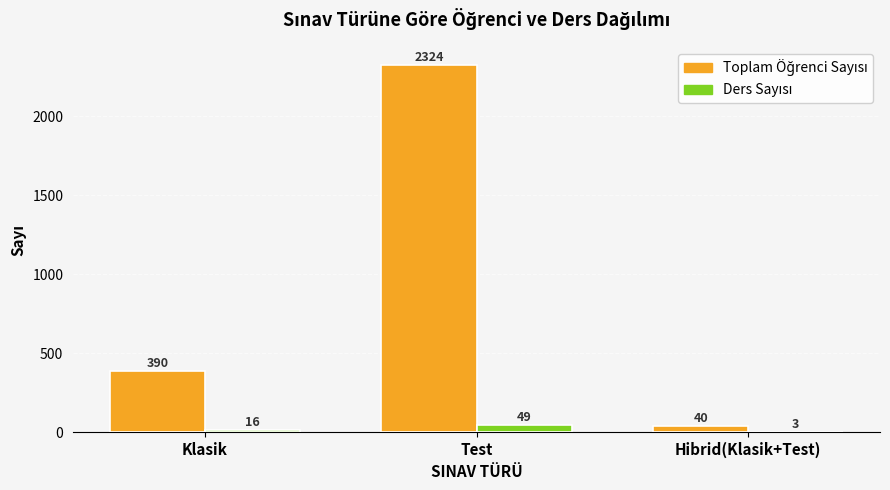

At which category is the sum across all series the highest?

Test